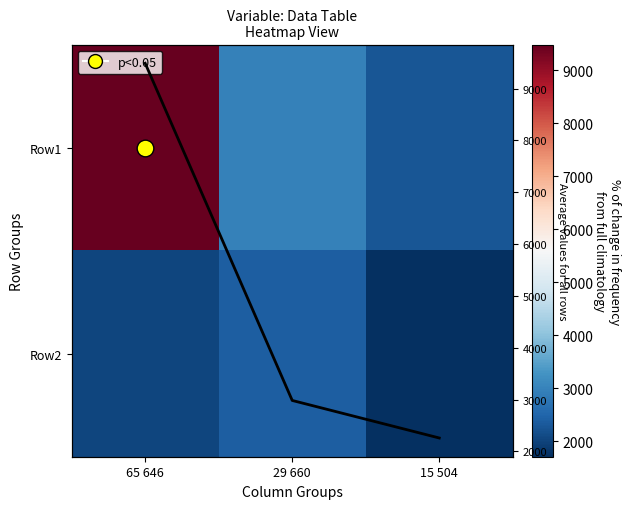

Which series changed the most between 65 646 and 15 504?

Row1